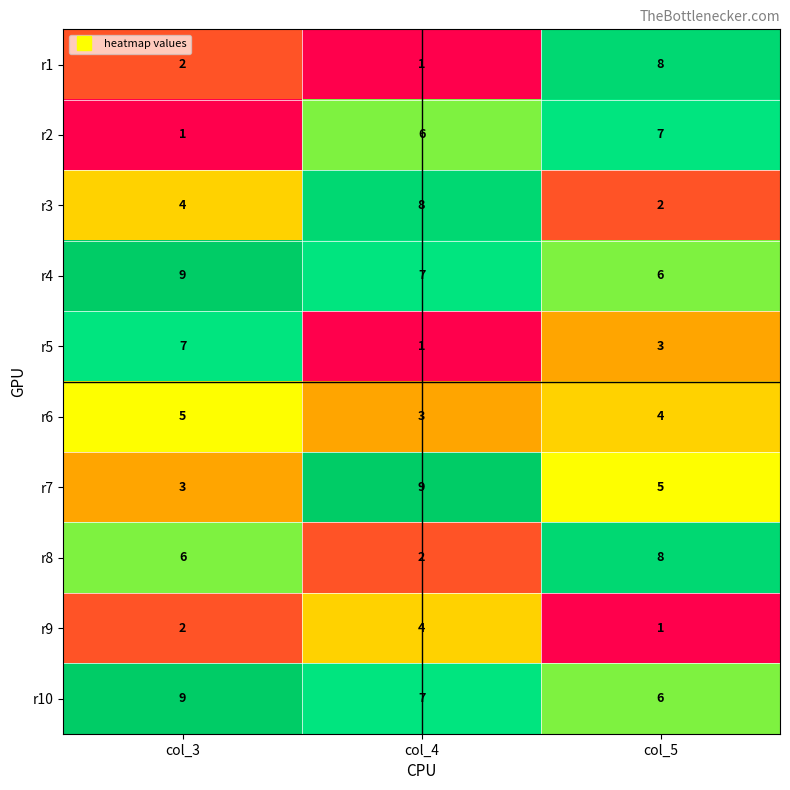

True or false: r1 has a value of 11 at col_5.

False